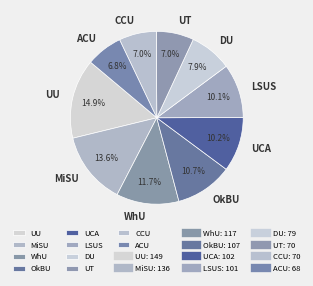

To the nearest percent, what portion does UT represent?

7%